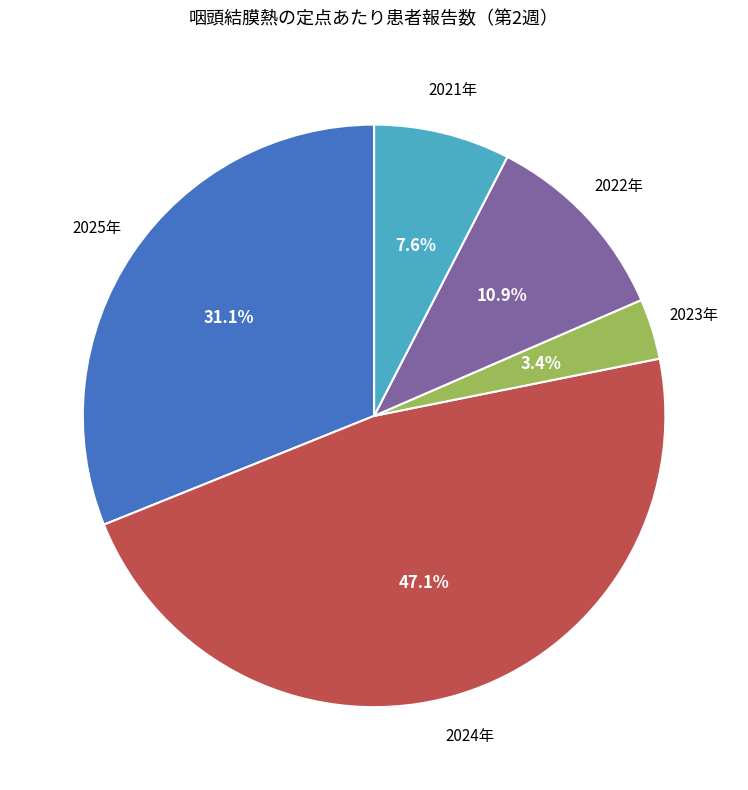

To the nearest percent, what is the difference between the 2025年 and 2024年 slice percentages?

16%